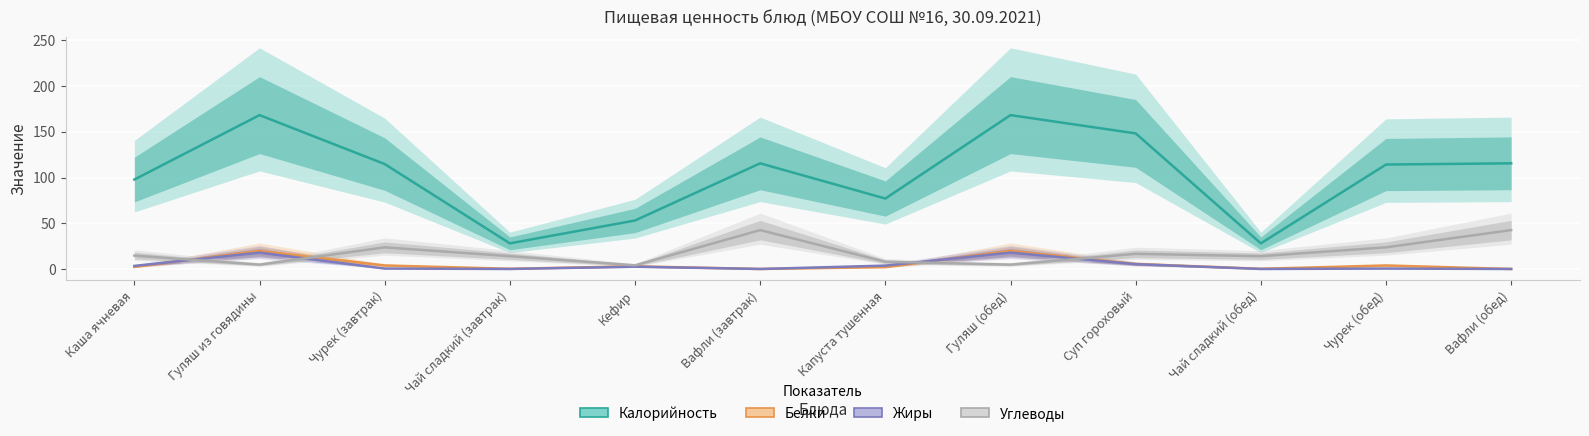

What is the highest value of the Углеводы series?

42.5